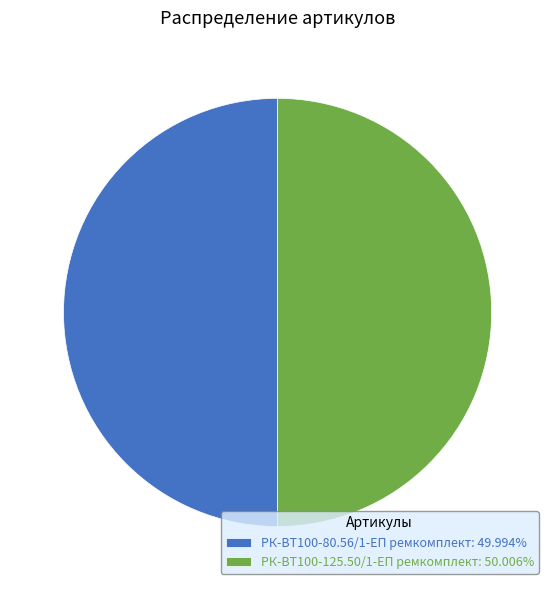

How many slices are in this pie chart?

2